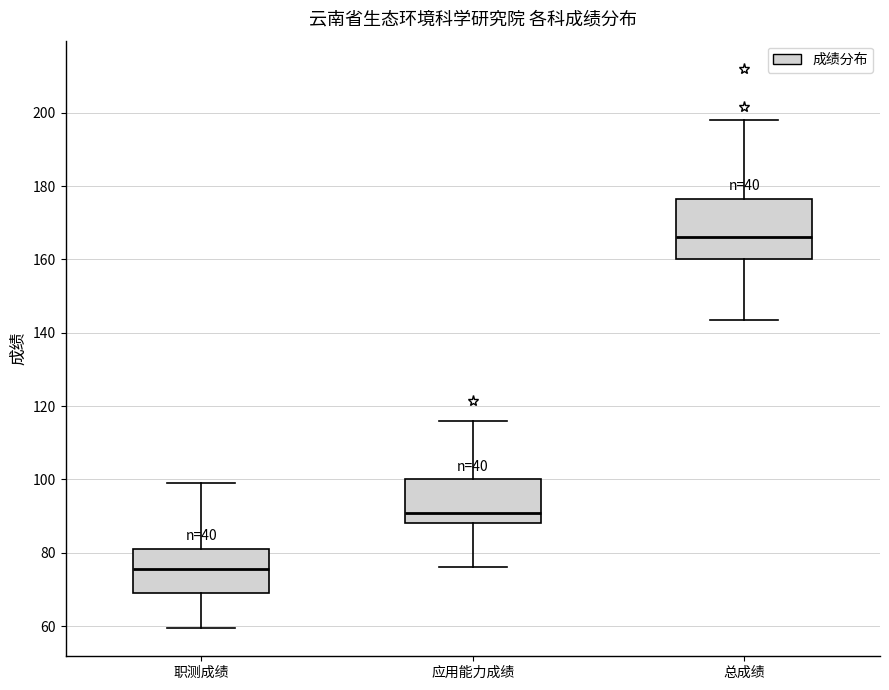

Comparing the boxes themselves (not the whiskers), which one is the tallest?

总成绩